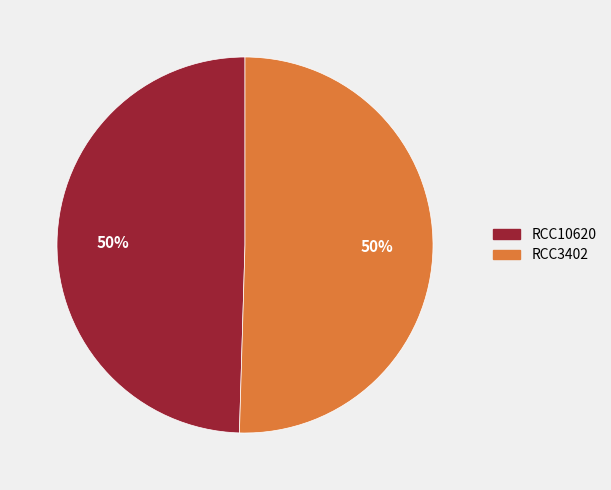

What percentage is the RCC3402 slice, to the nearest percent?

50%